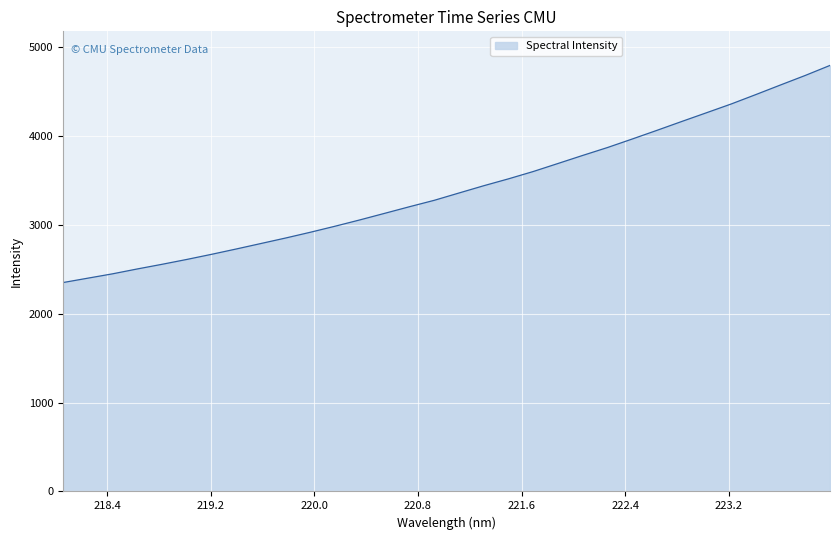

What is the smallest value displayed?

2350.4